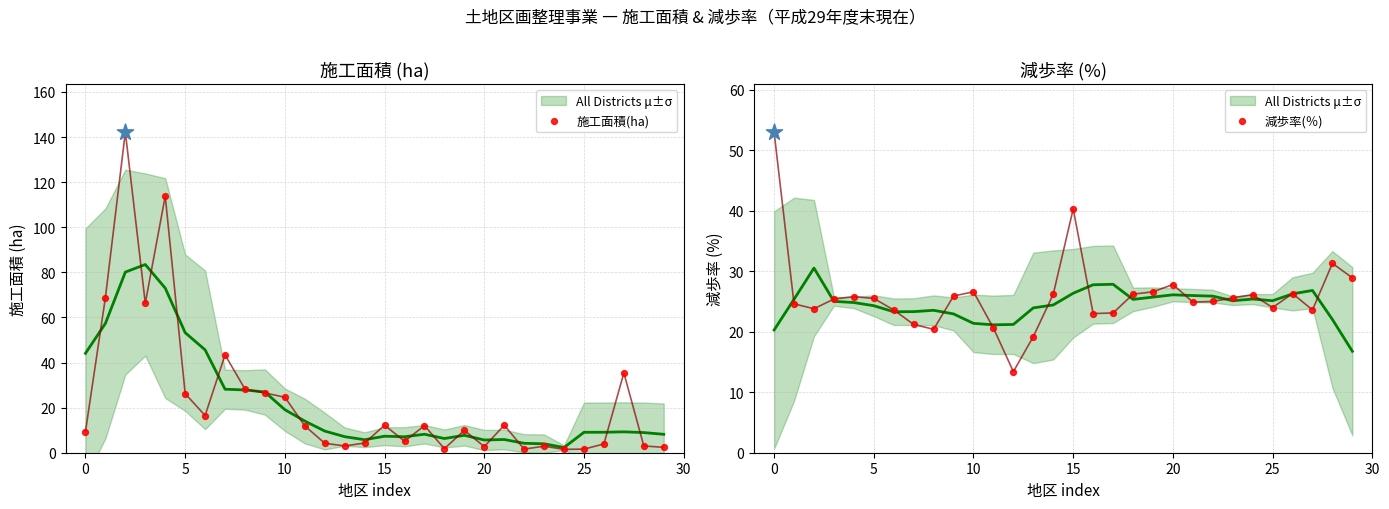

What is the total value across all series at 16?

28.1